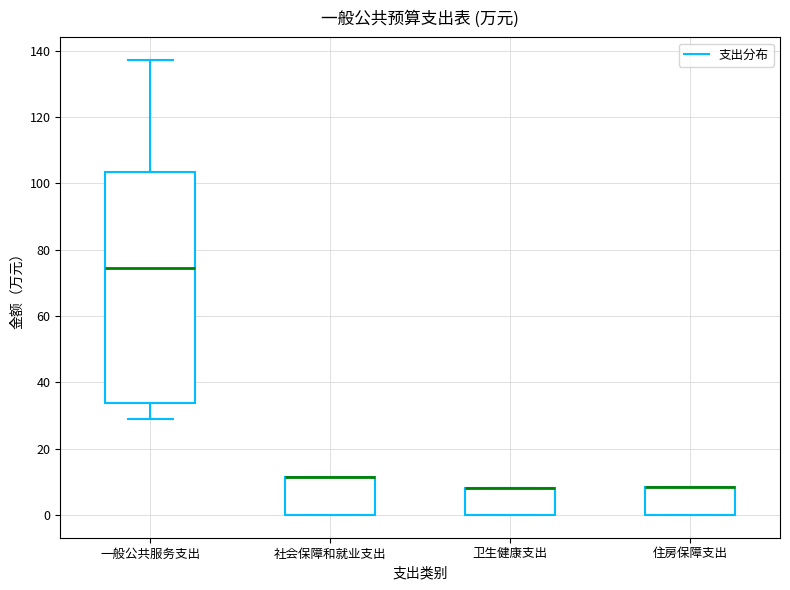

Where does the upper whisker of the box for 一般公共服务支出 end on the y-axis? The values are not printed on the chart, so give them approximately, as read against the axis.

138